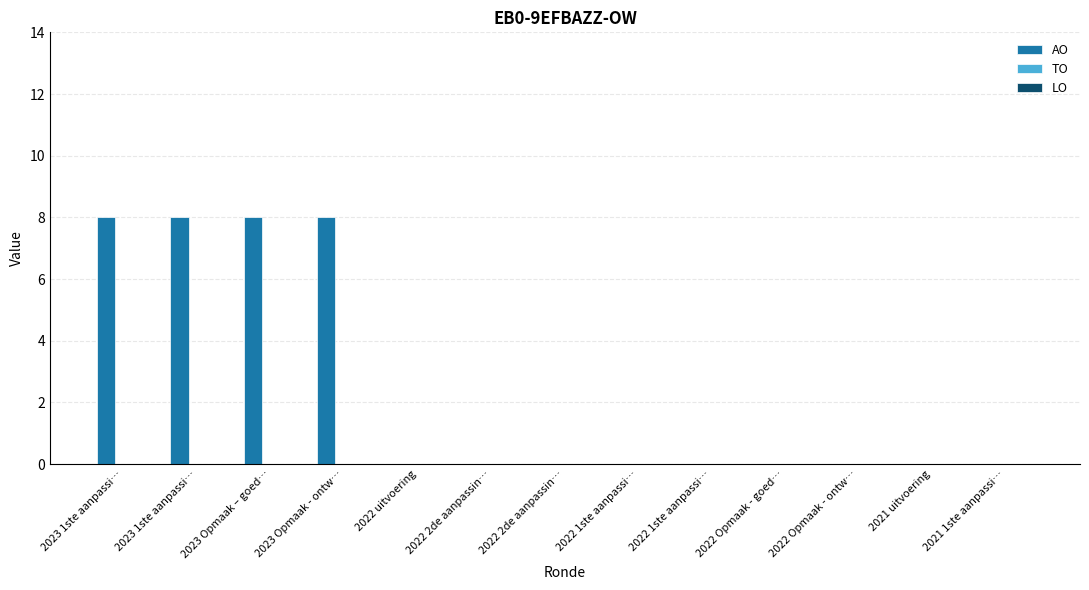

Are the bars horizontal?

No